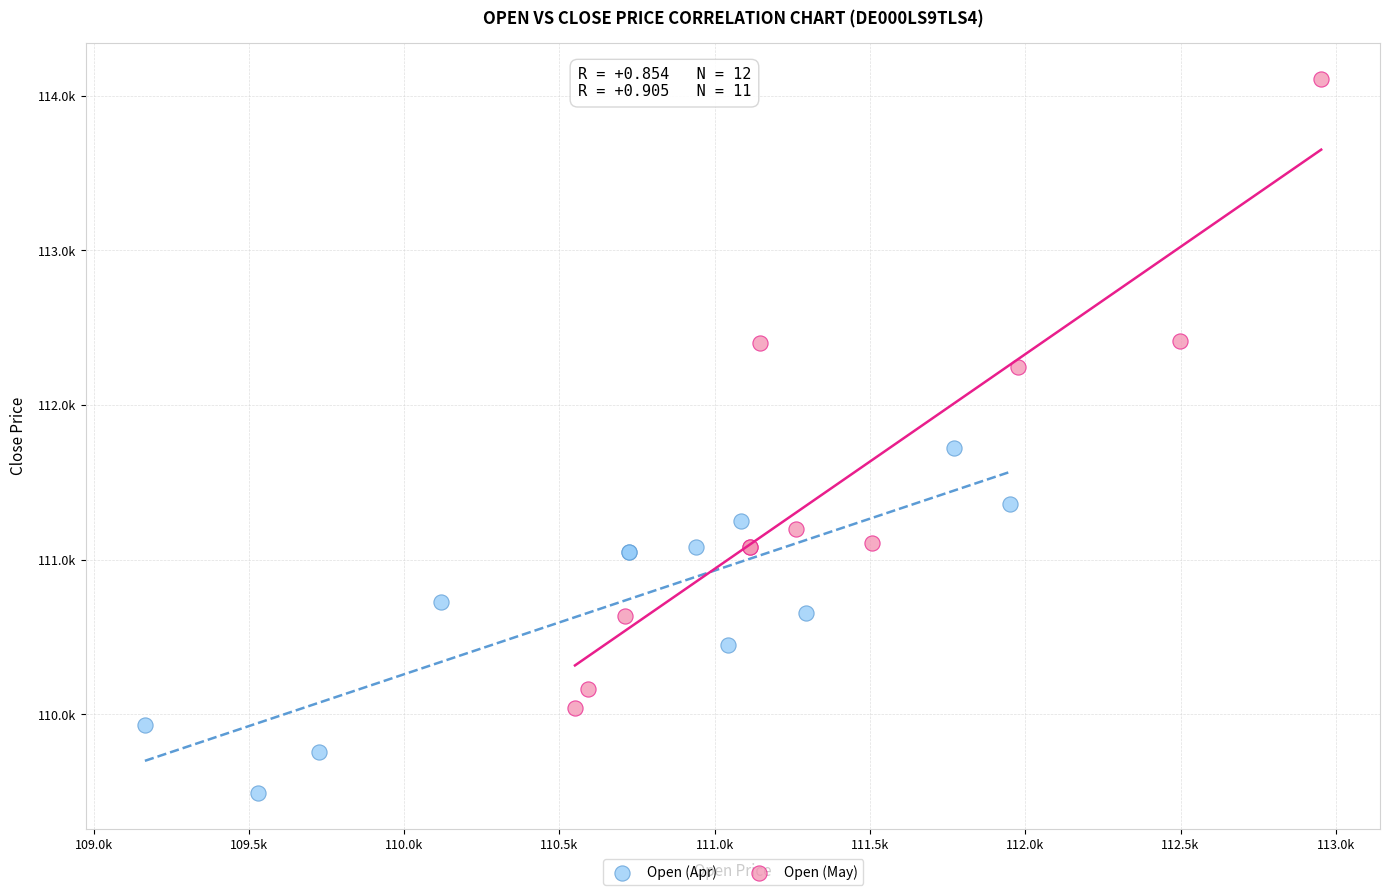

Which series has the largest Y range (max minus min)?

Open (May)